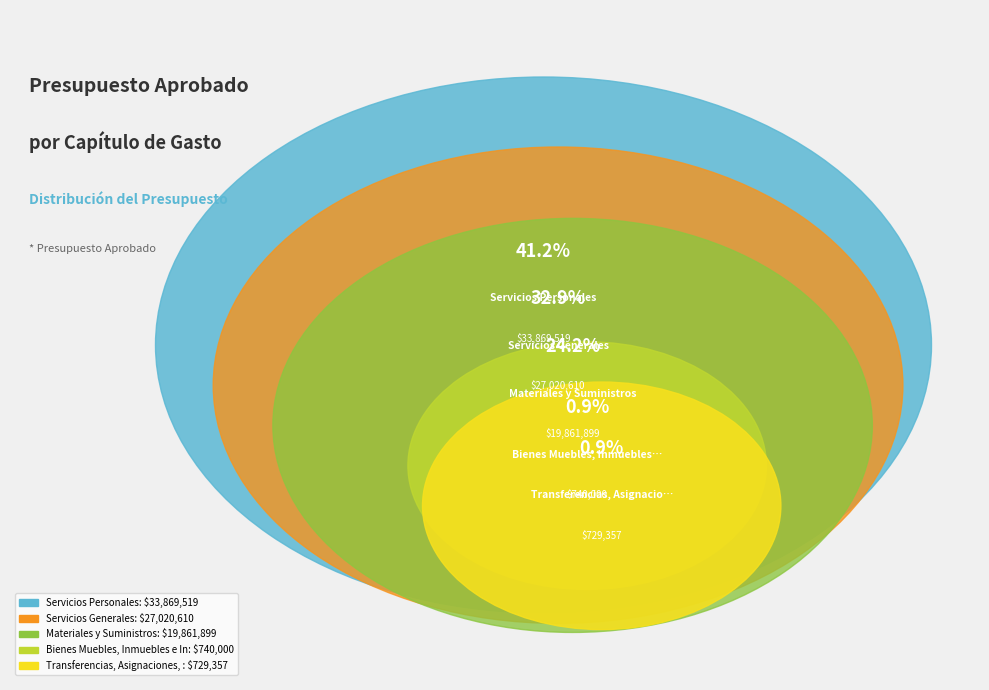

What percentage do Transferencias, Asignaciones, Subsidios and Materiales y Suministros together represent?

25.0%